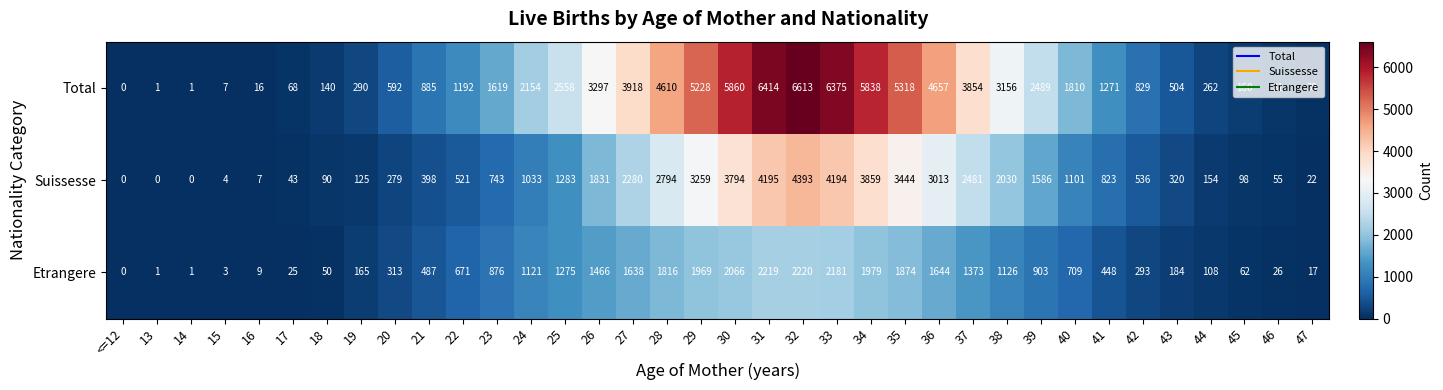

Count the number of data series in this chart.

3